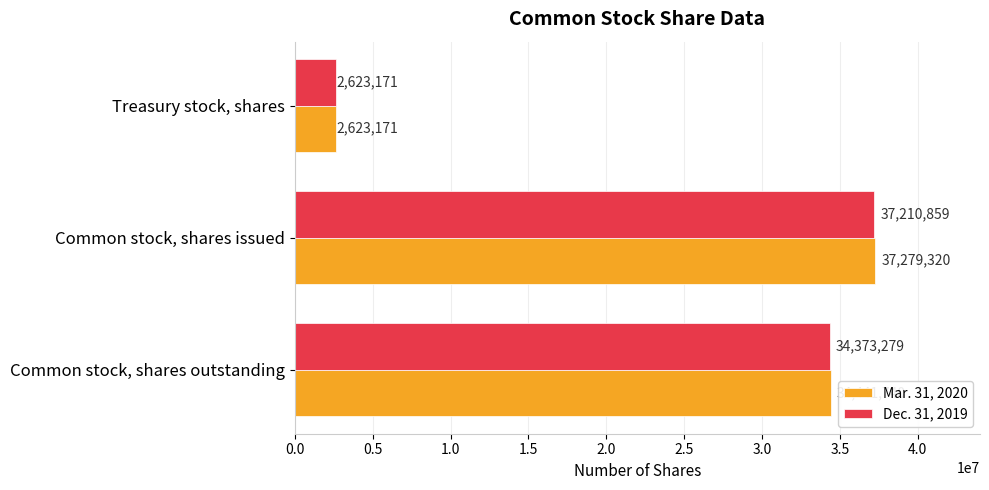

What is the minimum value for Mar. 31, 2020?

2623171